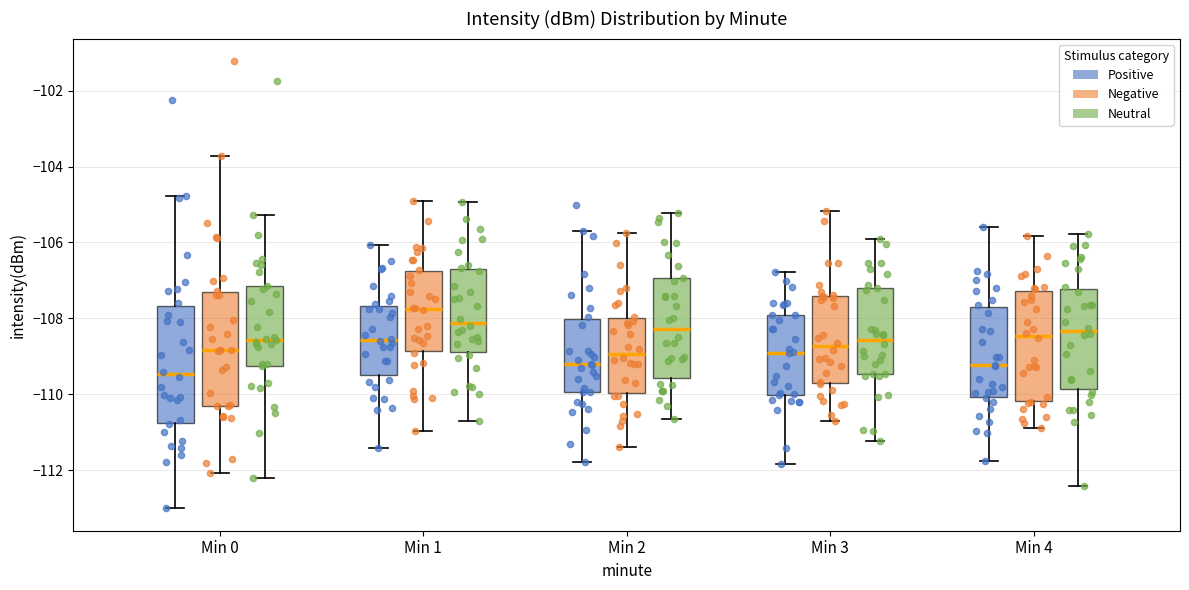

Reading left to right, read every box against the y-axis: the position of its median line, the range the box covers, and the ends of its whiskers. The values are not printed on the chart, so give them approximately, as read against the axis.

Min 0 (Positive): median -109.4, box -110.8 to -107.6, whiskers -113.0 to -104.8
Min 0 (Negative): median -108.8, box -110.4 to -107.4, whiskers -112.0 to -103.8
Min 0 (Neutral): median -108.6, box -109.2 to -107.2, whiskers -112.2 to -105.2
Min 1 (Positive): median -108.6, box -109.6 to -107.6, whiskers -111.4 to -106.0
Min 1 (Negative): median -107.8, box -108.8 to -106.8, whiskers -111.0 to -105.0
Min 1 (Neutral): median -108.2, box -108.8 to -106.6, whiskers -110.8 to -105.0
Min 2 (Positive): median -109.2, box -110.0 to -108.0, whiskers -111.8 to -105.8
Min 2 (Negative): median -109.0, box -110.0 to -108.0, whiskers -111.4 to -105.8
Min 2 (Neutral): median -108.2, box -109.6 to -107.0, whiskers -110.6 to -105.2
Min 3 (Positive): median -109.0, box -110.0 to -108.0, whiskers -111.8 to -106.8
Min 3 (Negative): median -108.8, box -109.8 to -107.4, whiskers -110.6 to -105.2
Min 3 (Neutral): median -108.6, box -109.4 to -107.2, whiskers -111.2 to -106.0
Min 4 (Positive): median -109.2, box -110.0 to -107.8, whiskers -111.8 to -105.6
Min 4 (Negative): median -108.4, box -110.2 to -107.2, whiskers -110.8 to -105.8
Min 4 (Neutral): median -108.4, box -109.8 to -107.2, whiskers -112.4 to -105.8